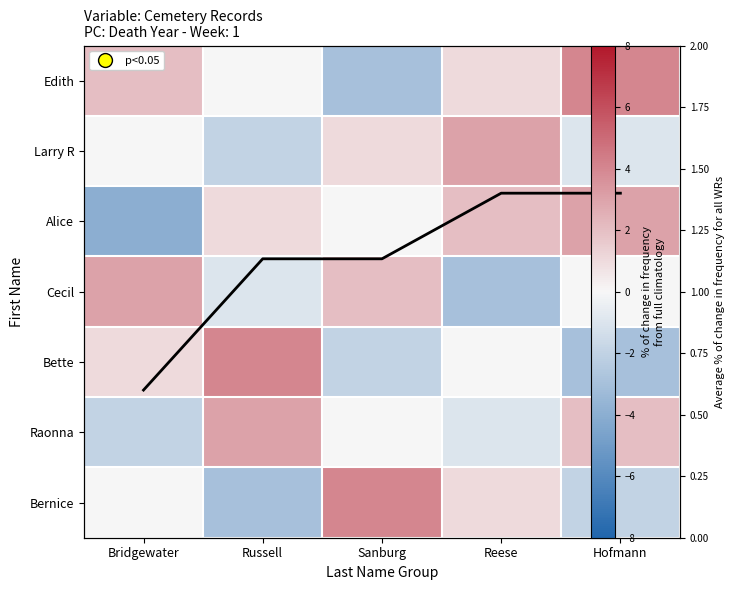

Which series has the largest total across all categories?

Avg frequency